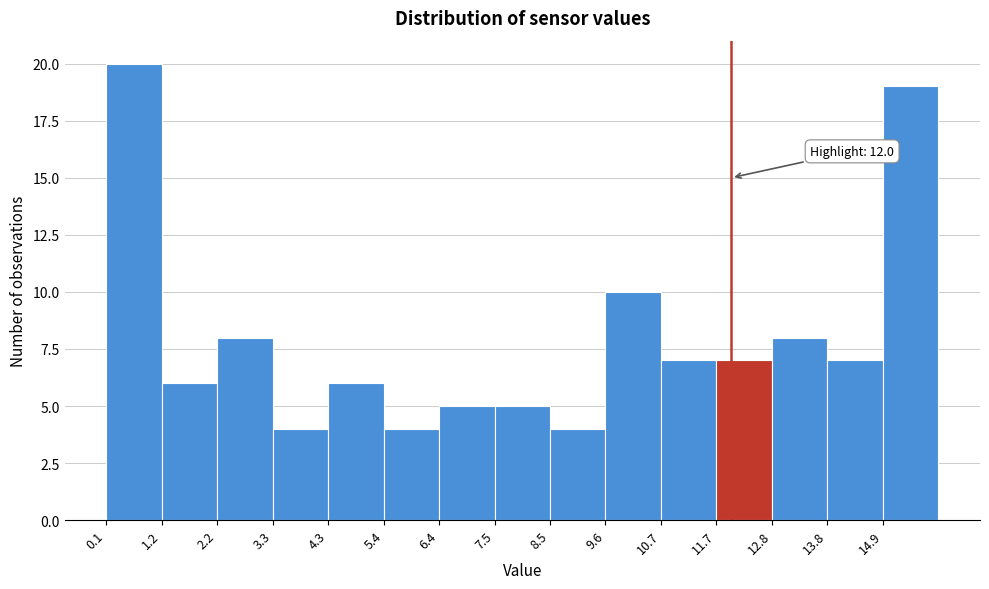

Which range on the x-axis has the tallest bar?

0.2 to 1.2